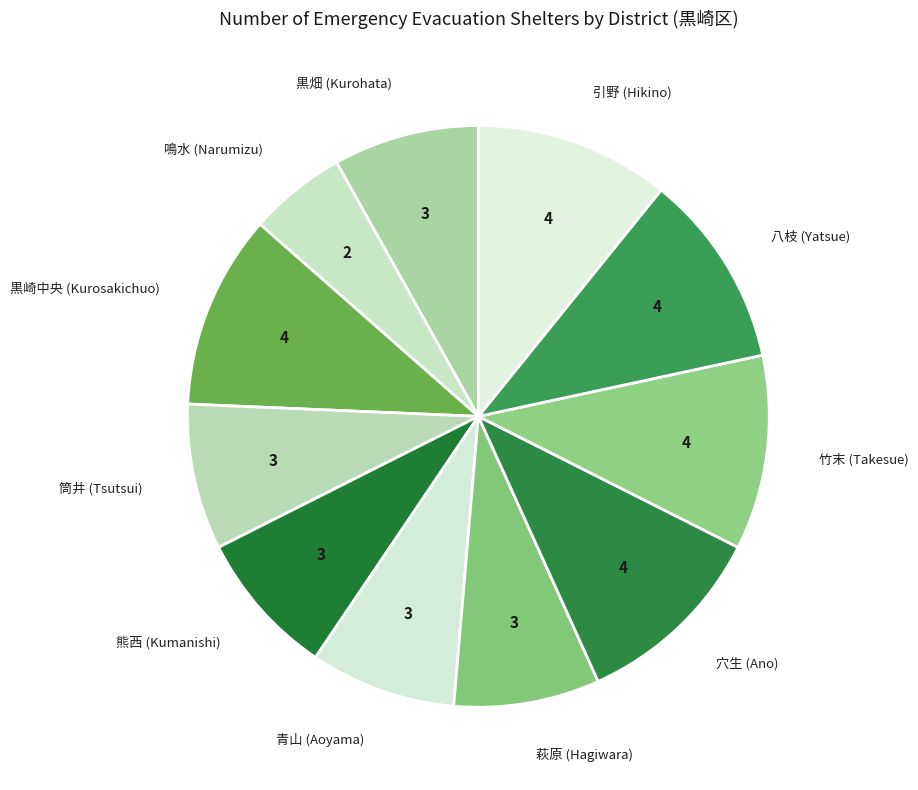

How many segments does this pie chart have?

11